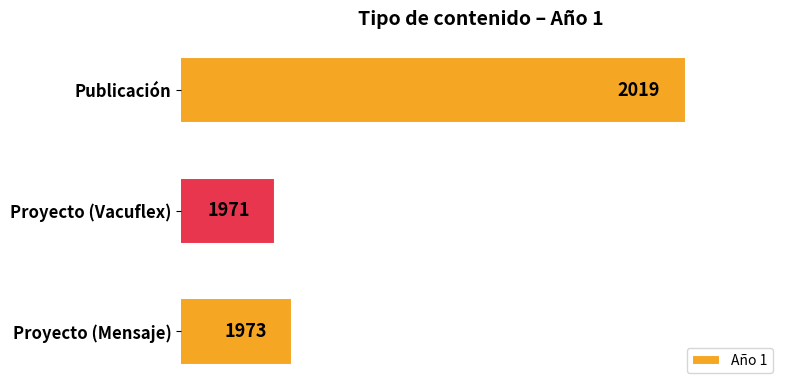

What is the minimum value shown in the chart?

1971